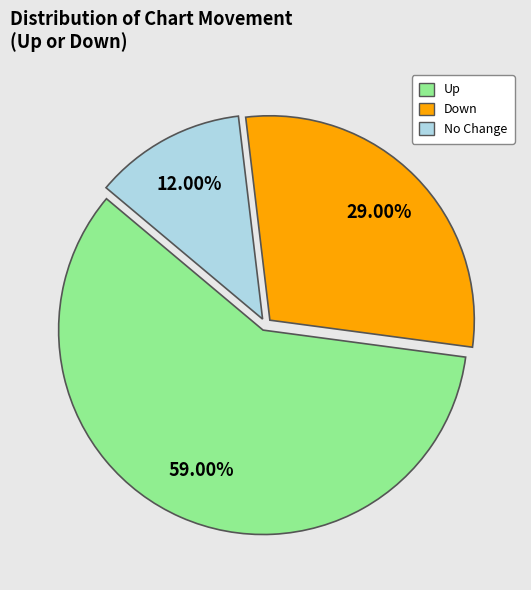

Is there a majority slice in this chart?

Yes